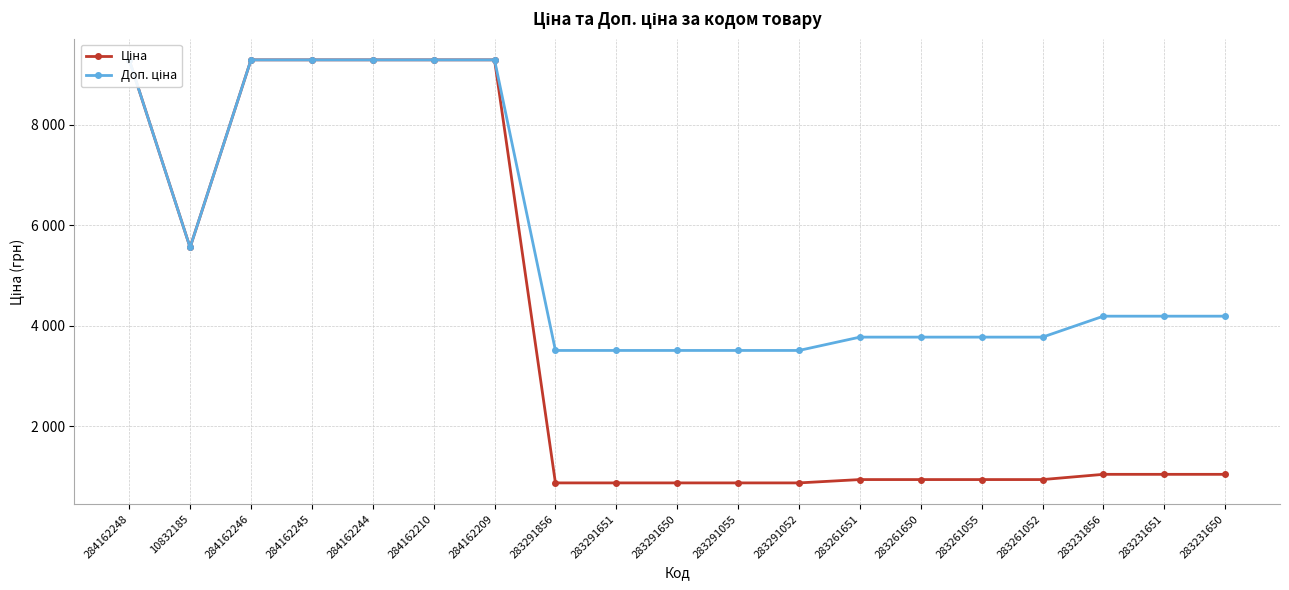

Rank the series by their maximum value, from highest to lowest.

Ціна, Доп. ціна